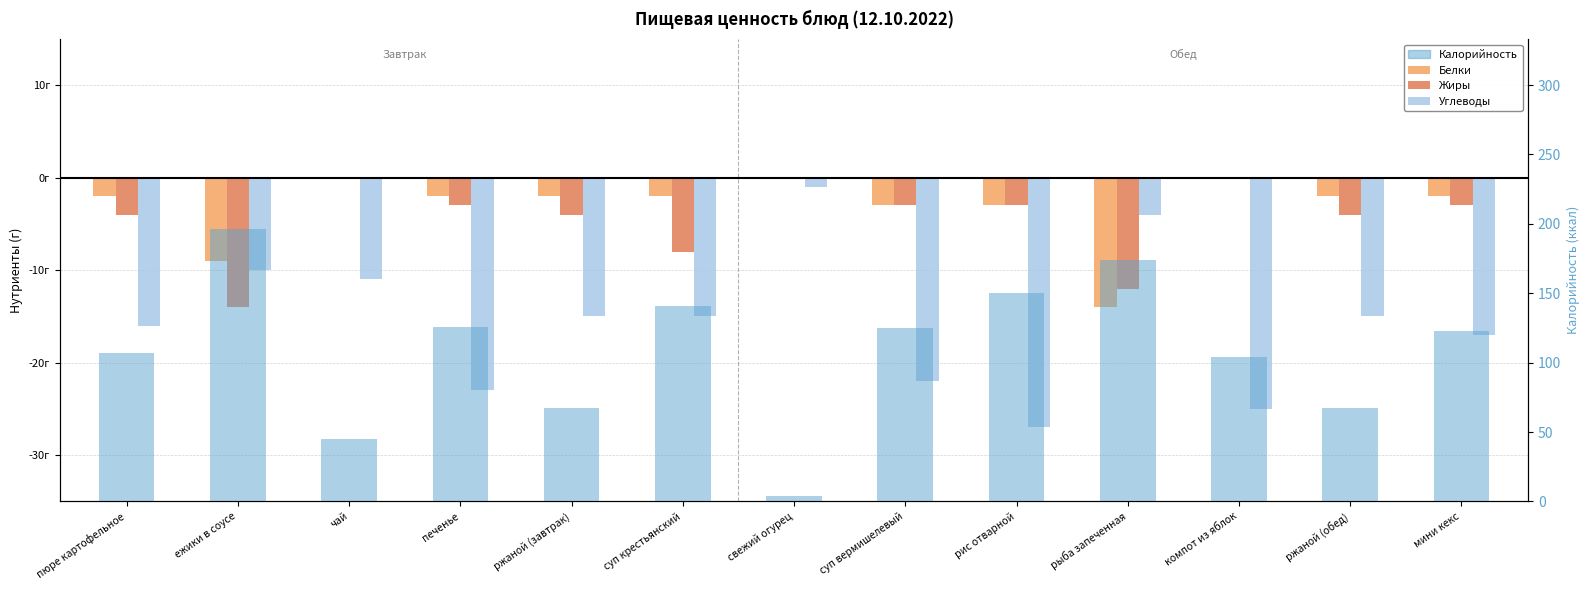

How many data points in Калорийность are less than 123?

6